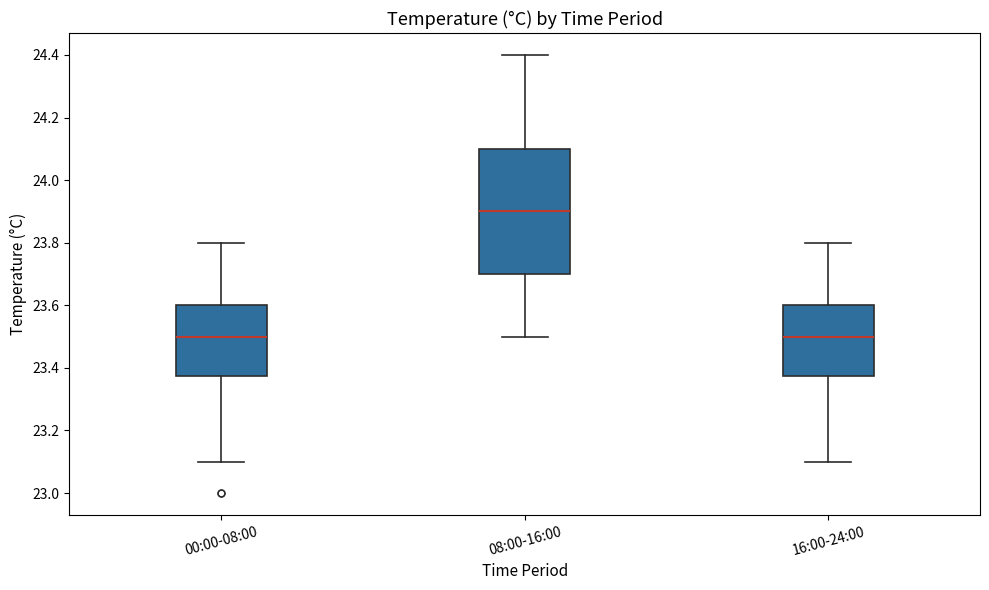

Reading left to right, transcribe this box plot: for each box, give where its median line is, the range the box spans, and where its two whiskers end, as read against the y-axis. The values are not printed on the chart, so give them approximately, as read against the axis.

00:00-08:00: median 23.50, box 23.38 to 23.60, whiskers 23.10 to 23.80
08:00-16:00: median 23.90, box 23.70 to 24.10, whiskers 23.50 to 24.40
16:00-24:00: median 23.50, box 23.38 to 23.60, whiskers 23.10 to 23.80